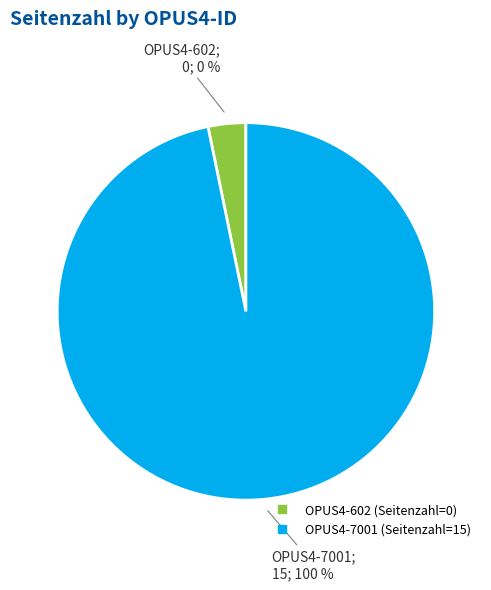

True or false: OPUS4-7001 accounts for 95% of the total.

False